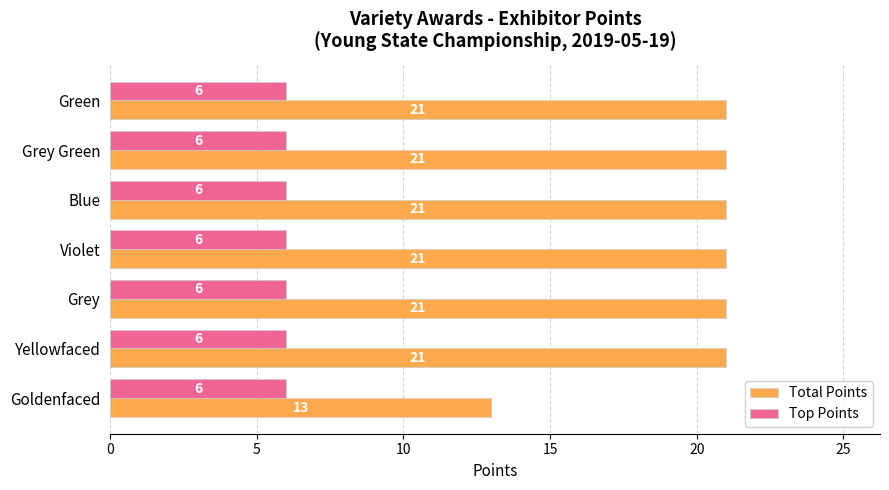

How many categories are shown in the chart?

7